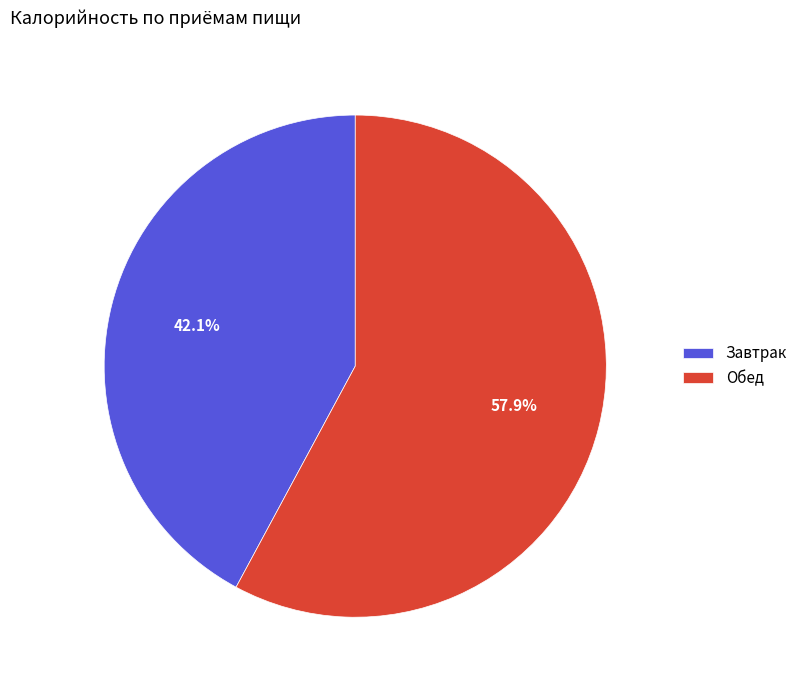

Is Завтрак the majority of the pie?

No